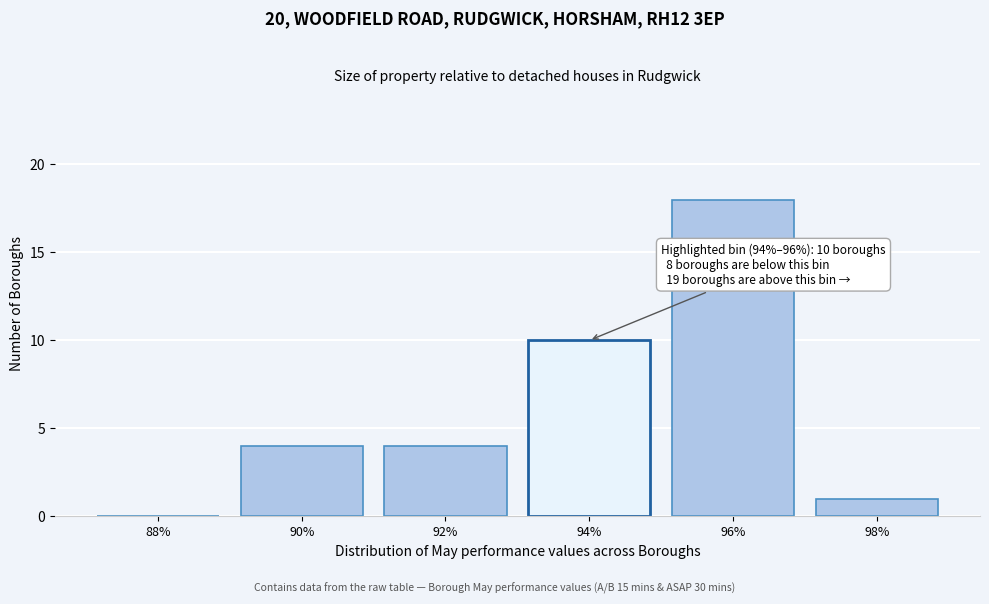

Reading right to left, extract all data points from this chart.

98%=1	96%=18	94%=10	92%=4	90%=4	88%=0